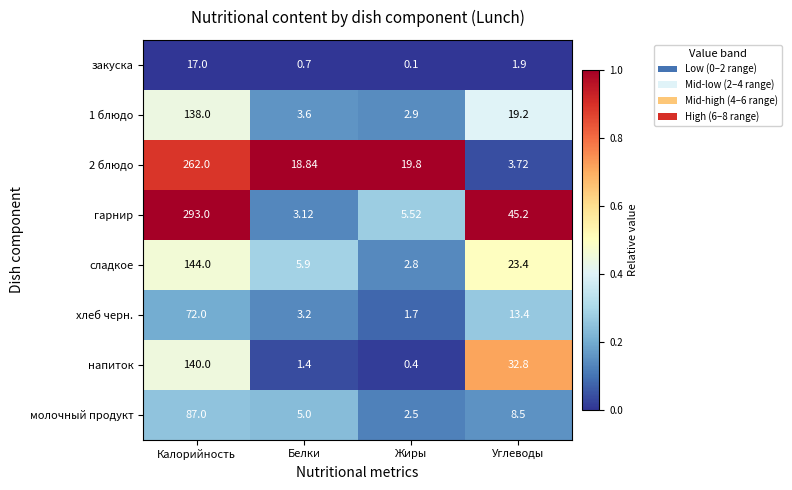

List the labels in order of хлеб черн. value, smallest first.

Жиры, Белки, Углеводы, Калорийность